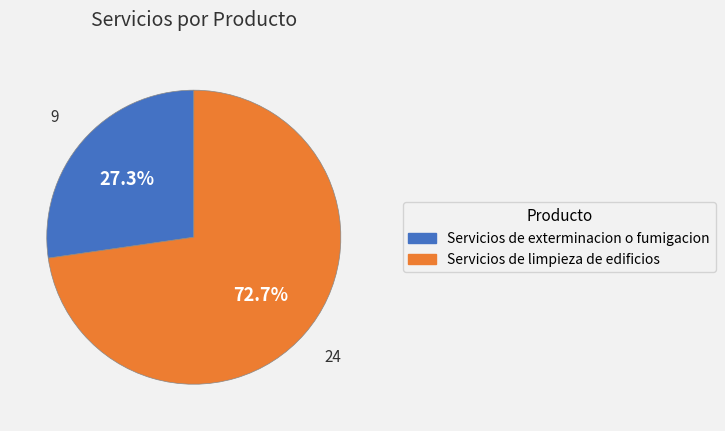

How many slices are in this pie chart?

2